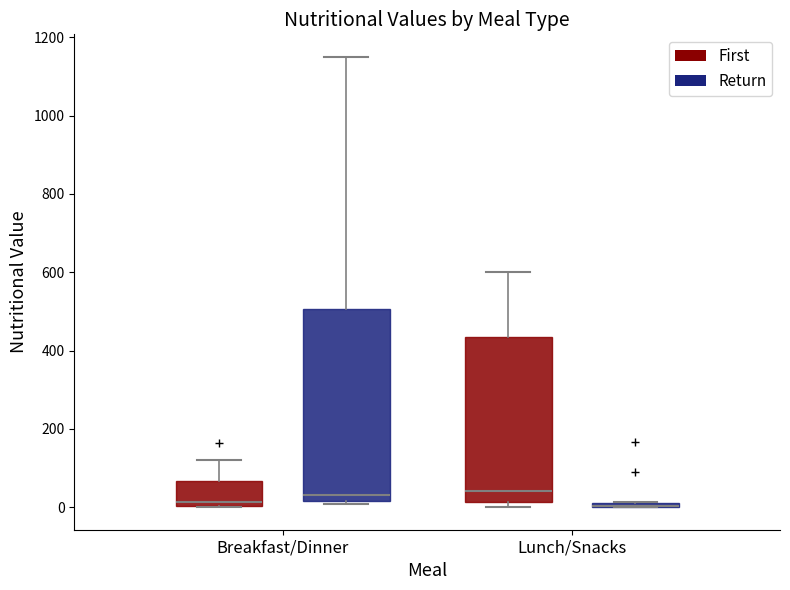

Where does the median line of the box for Breakfast/Dinner (Return) sit on the y-axis? The values are not printed on the chart, so give them approximately, as read against the axis.

40